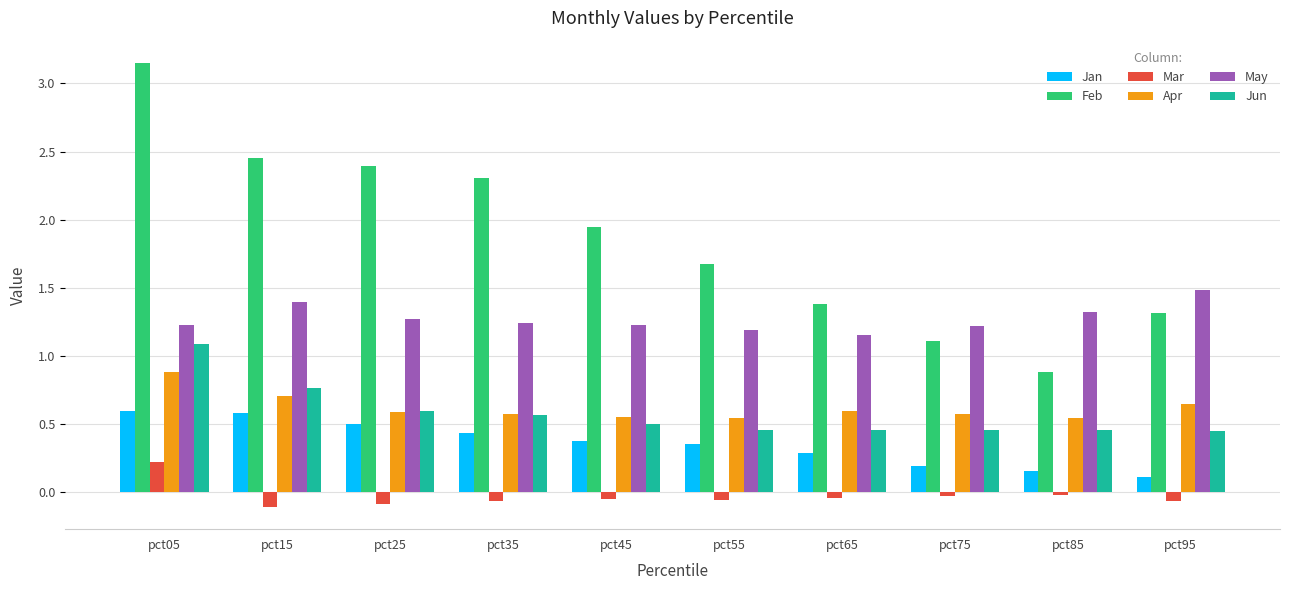

What is the difference between the highest and lowest values at pct45?

2.0